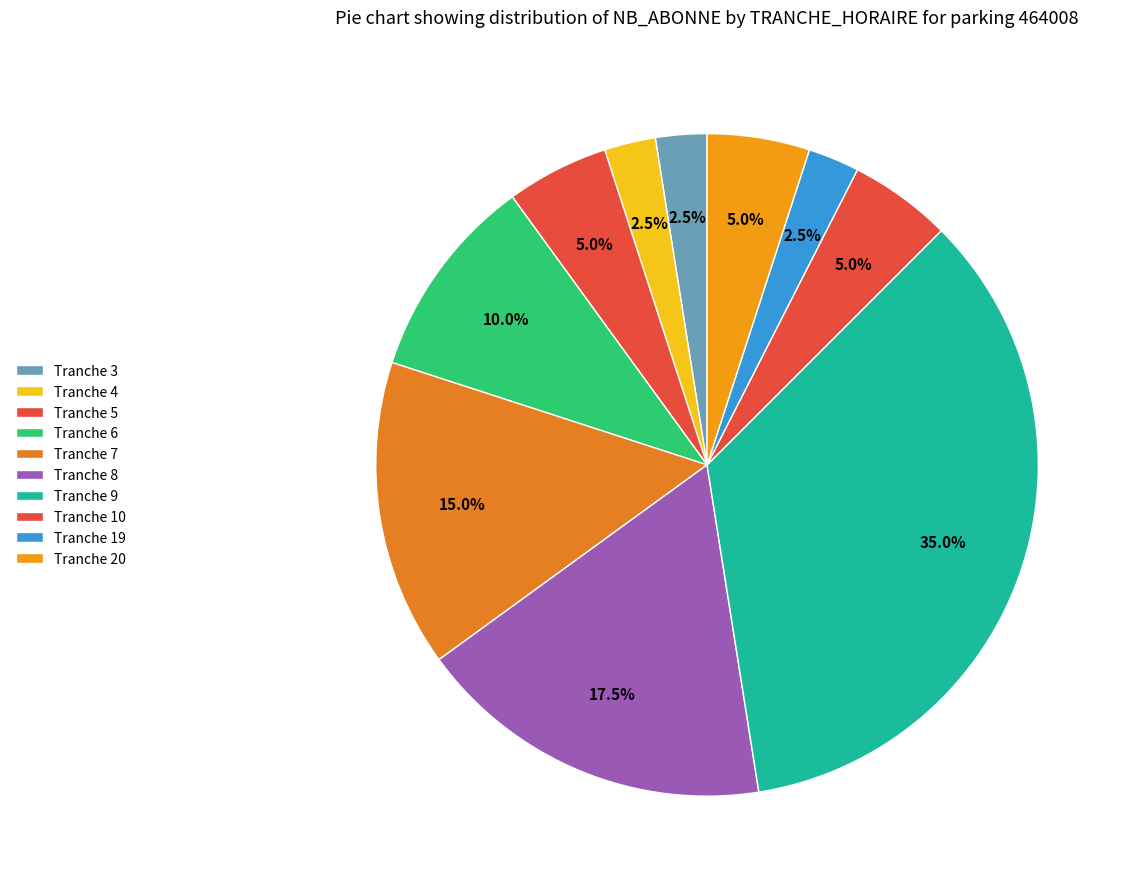

Is there a majority slice in this chart?

No